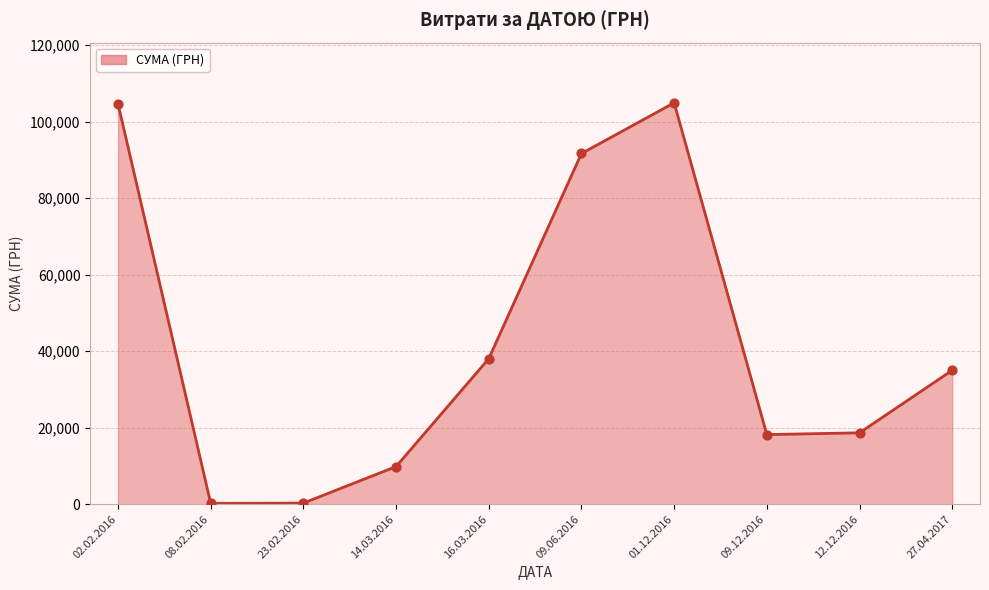

Between 09.06.2016 and 02.02.2016, which is larger?

02.02.2016